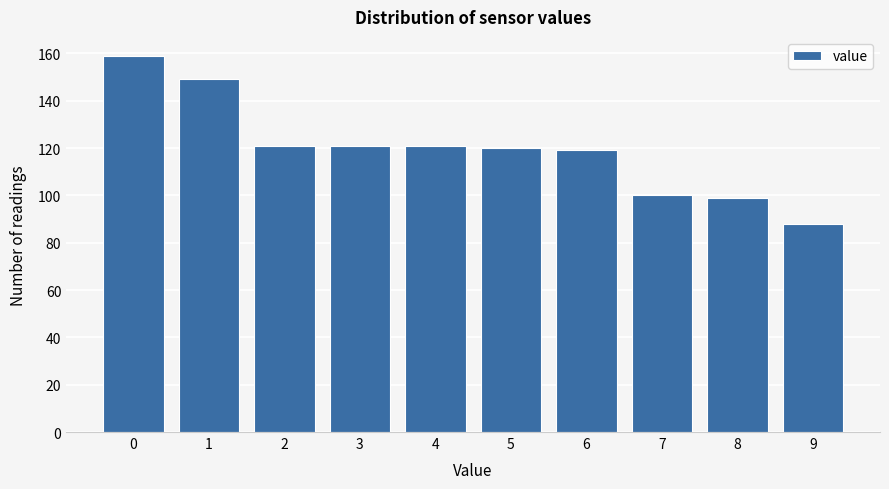

Reading right to left, transcribe all the data shown in this chart.

88	99	100	119	120	121	121	121	149	159